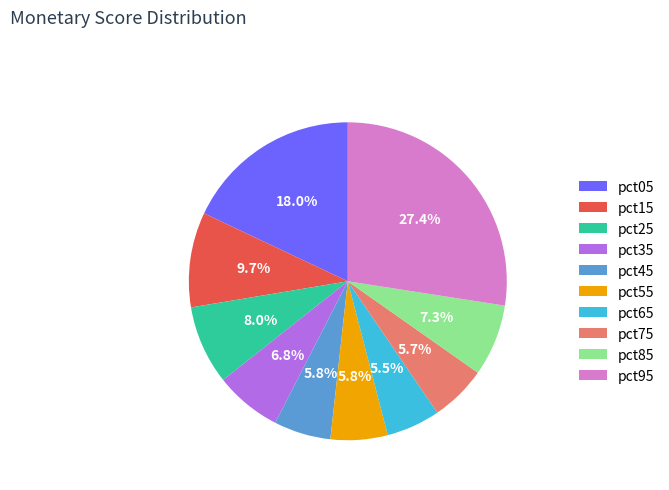

Which slice is the largest?

pct95